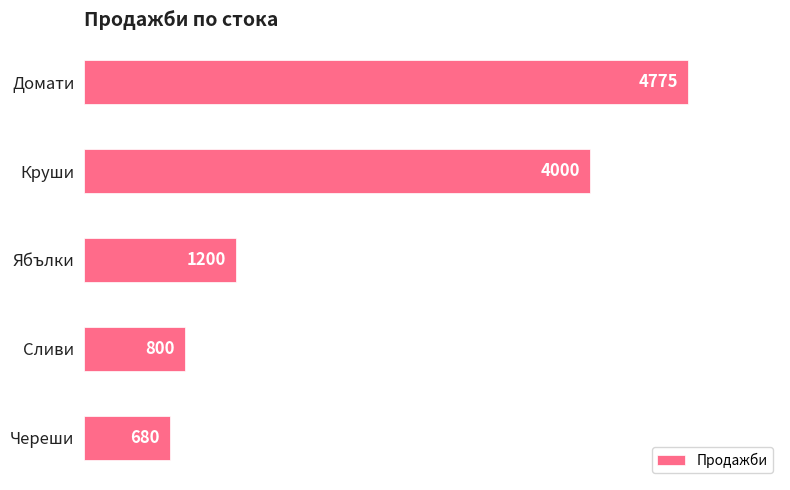

Reading top to bottom, what are all the values shown in this chart?

Домати=4775	Круши=4000	Ябълки=1200	Сливи=800	Череши=680